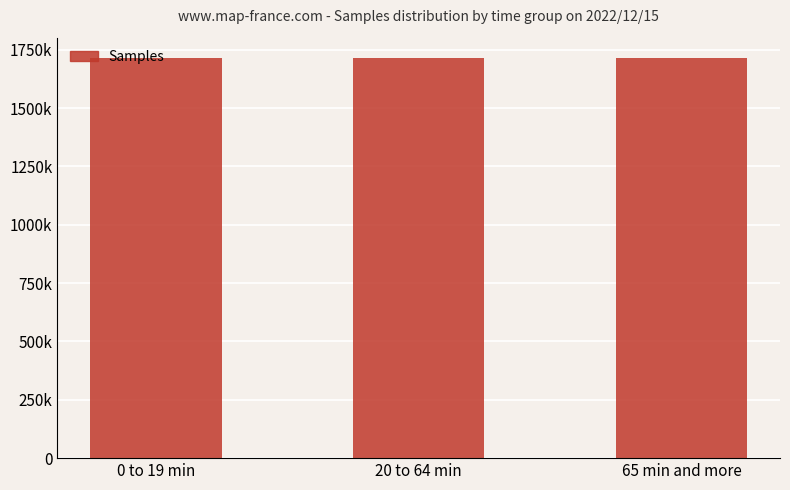

Reading right to left, extract all data points from this chart.

1715720	1715630	1715343